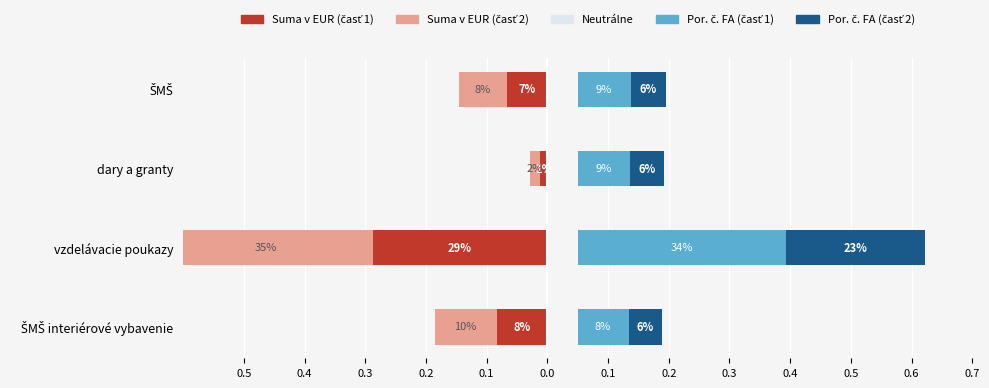

What is the sum of the Suma v EUR (časť 1) values at vzdelávacie poukazy and dary a granty?

-0.3